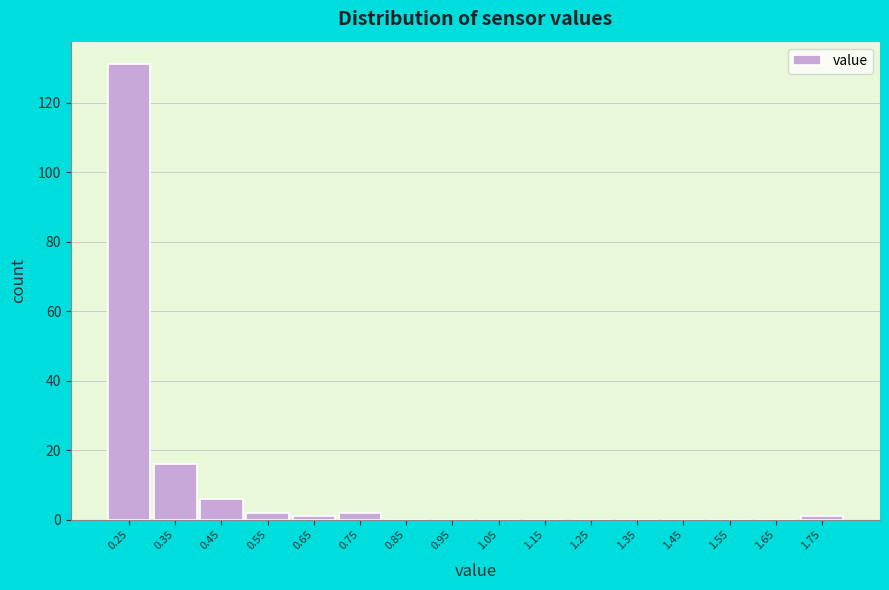

Reading right to left, transcribe all the data shown in this chart.

1.75=1	1.65=0	1.55=0	1.45=0	1.35=0	1.25=0	1.15=0	1.05=0	0.95=0	0.85=0	0.75=2	0.65=1	0.55=2	0.45=6	0.35=16	0.25=131